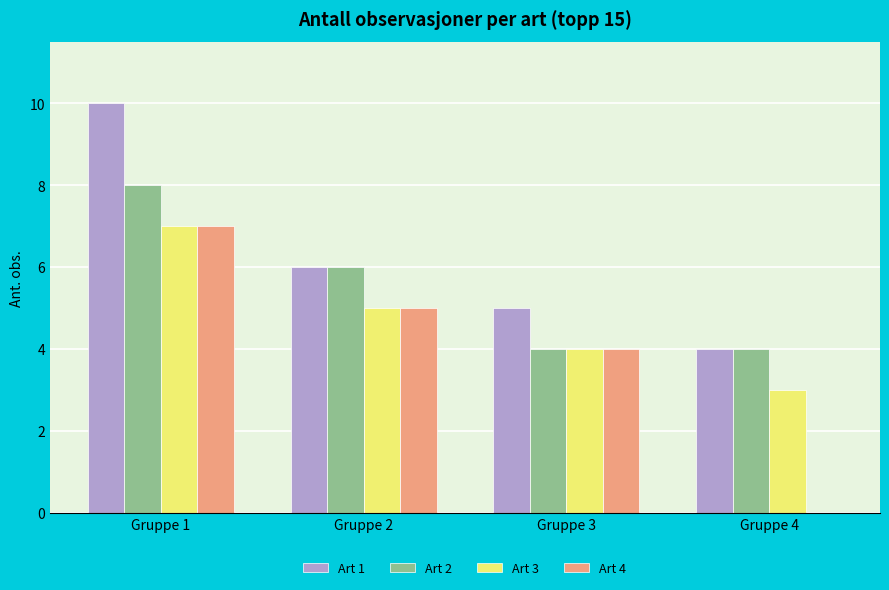

Is it true that Art 1 equals 7 at Gruppe 3?

False